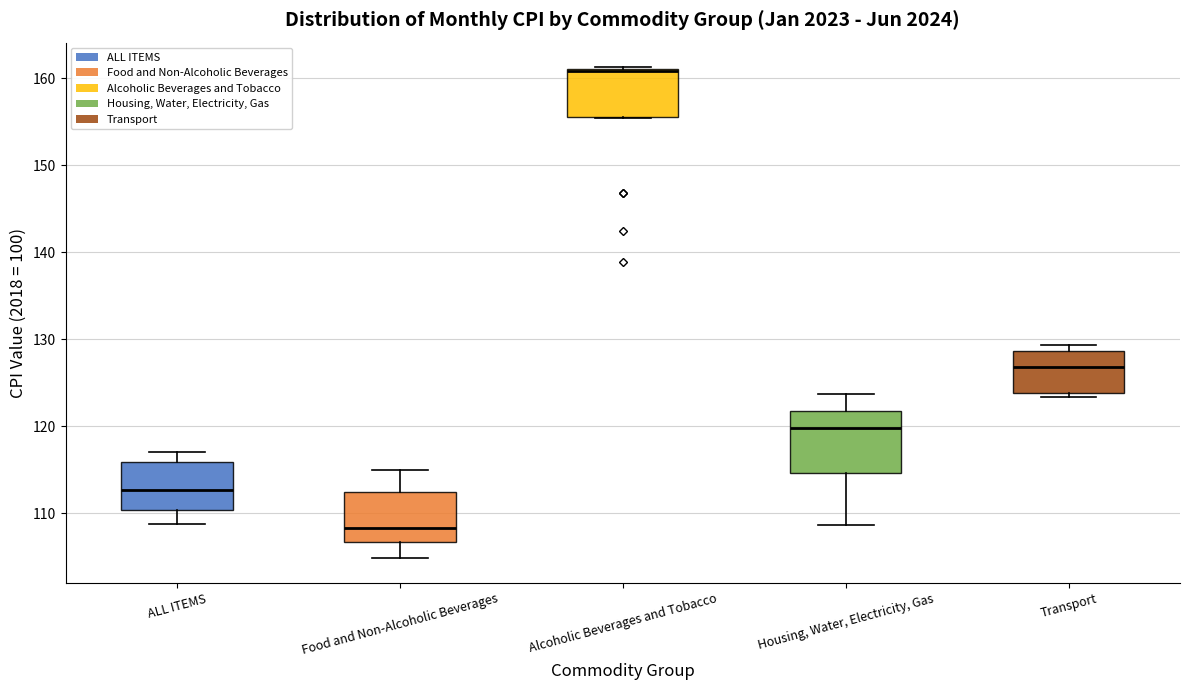

Where is the lower edge of the box for Alcoholic Beverages and Tobacco on the y-axis? The values are not printed on the chart, so give them approximately, as read against the axis.

156